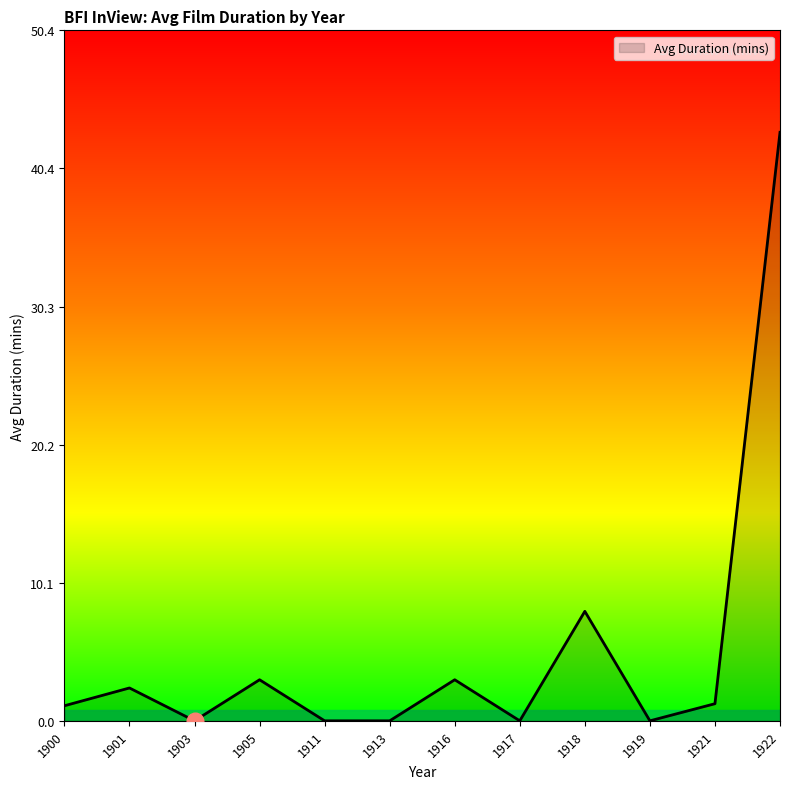

At which label is the value closest to 21?

1918